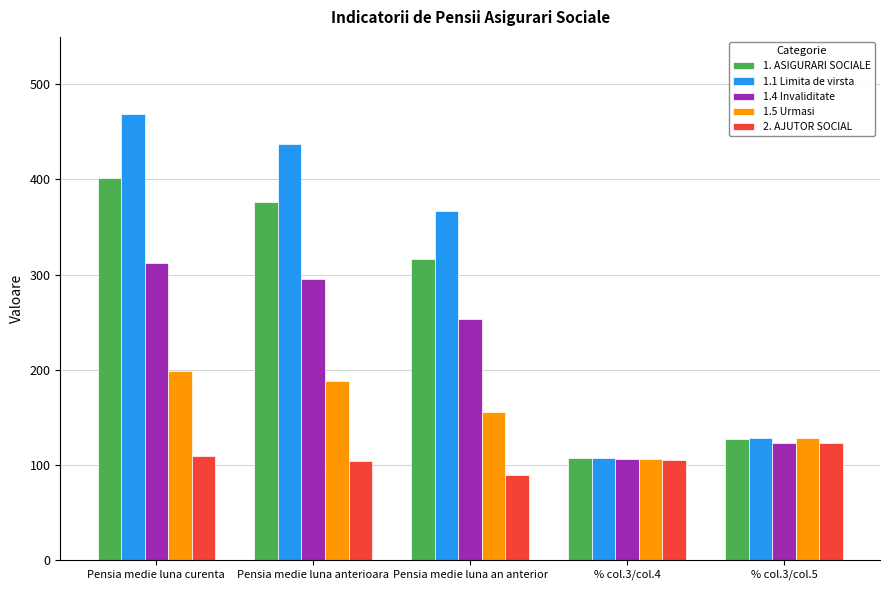

What is the lowest value of the 2. AJUTOR SOCIAL series?

88.9